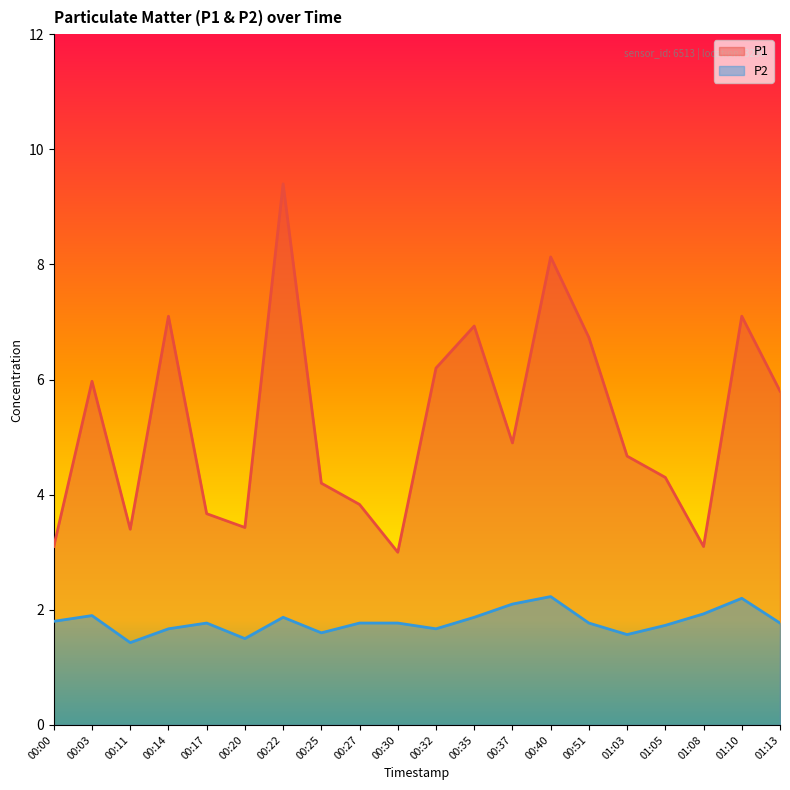

Between 00:22 and 00:37, which is larger?

00:22